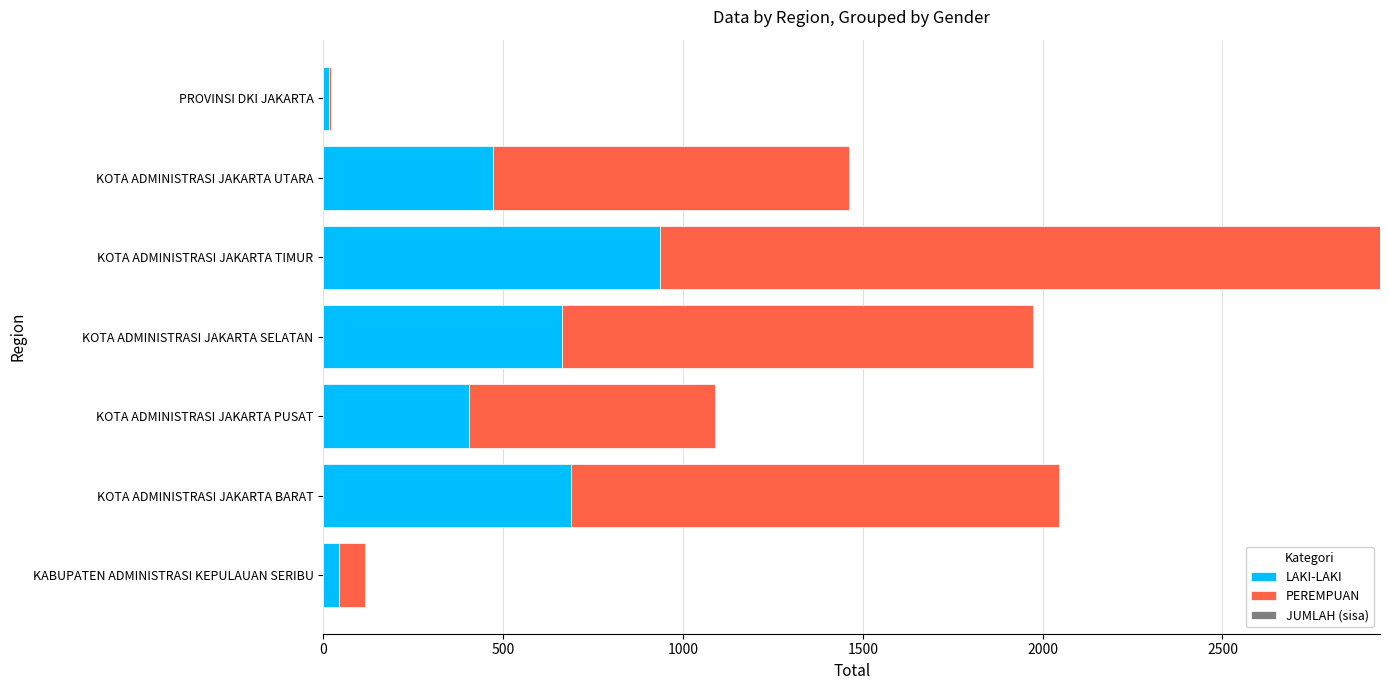

At which category is the sum across all series the highest?

KOTA ADMINISTRASI JAKARTA TIMUR